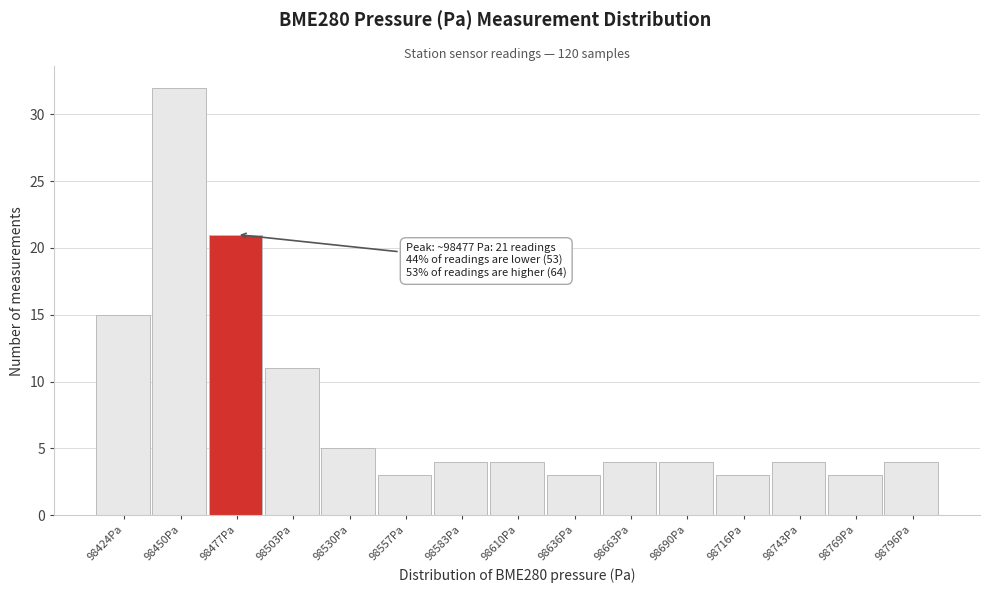

Over which range of the x-axis is the bar tallest?

98435 to 98465